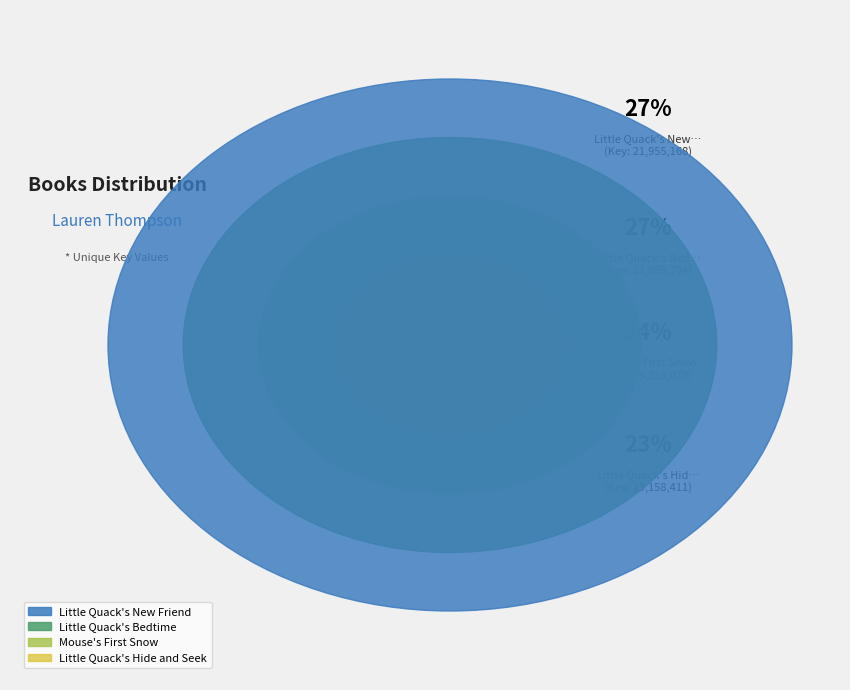

To the nearest percent, what is the average slice percentage?

25%